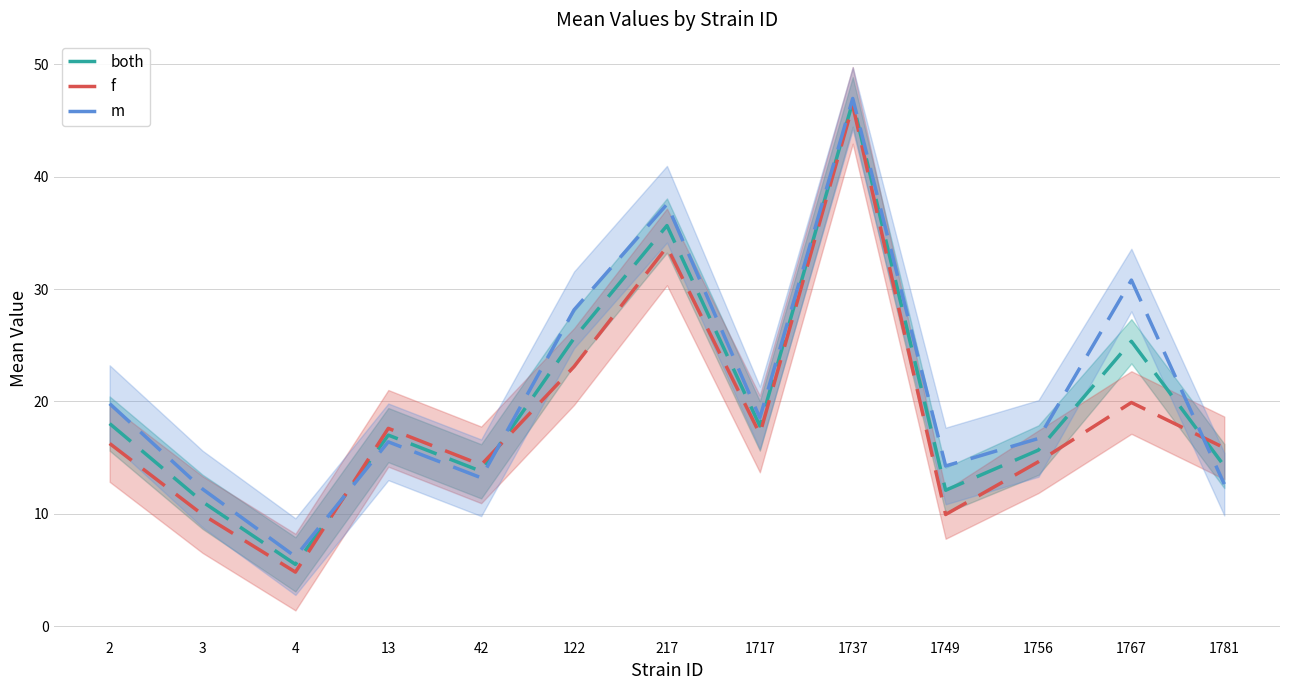

How many distinct data groups are displayed?

3